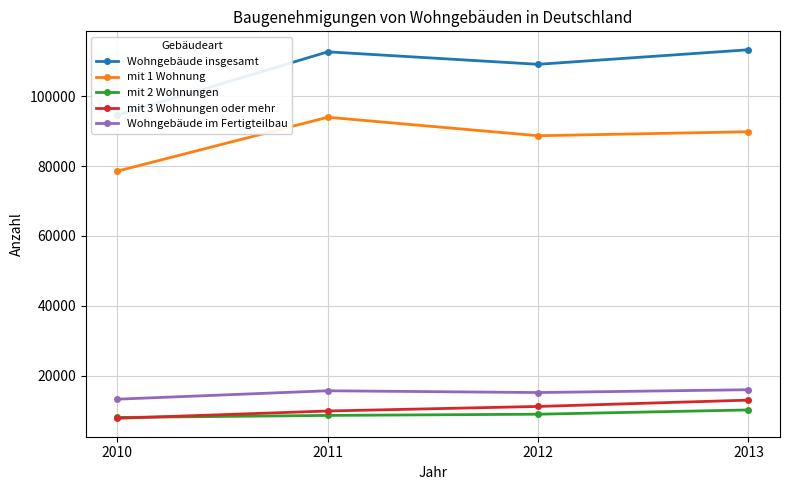

Which category has the lowest value in the Wohngebäude insgesamt series?

2010